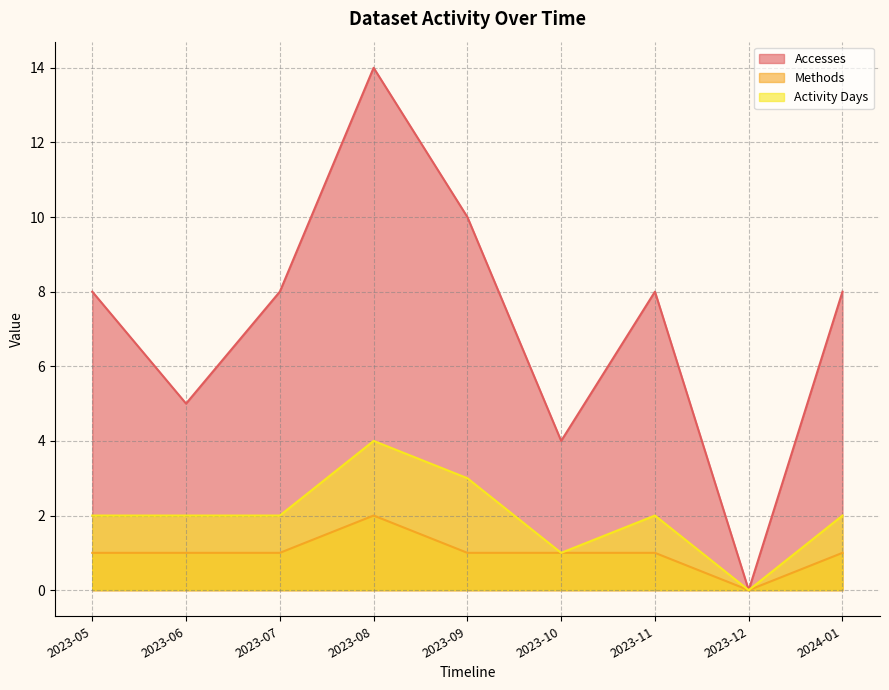

True or false: Activity Days has more than 0 points higher than both neighbors.

True